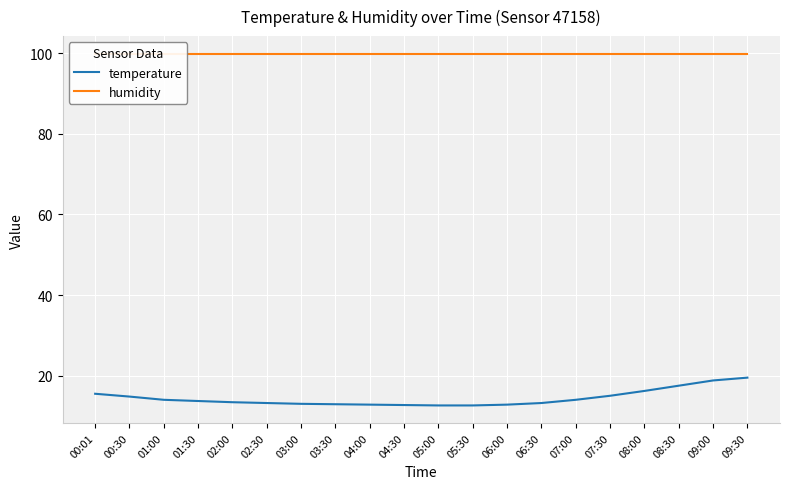

How many lines are shown in the chart?

2